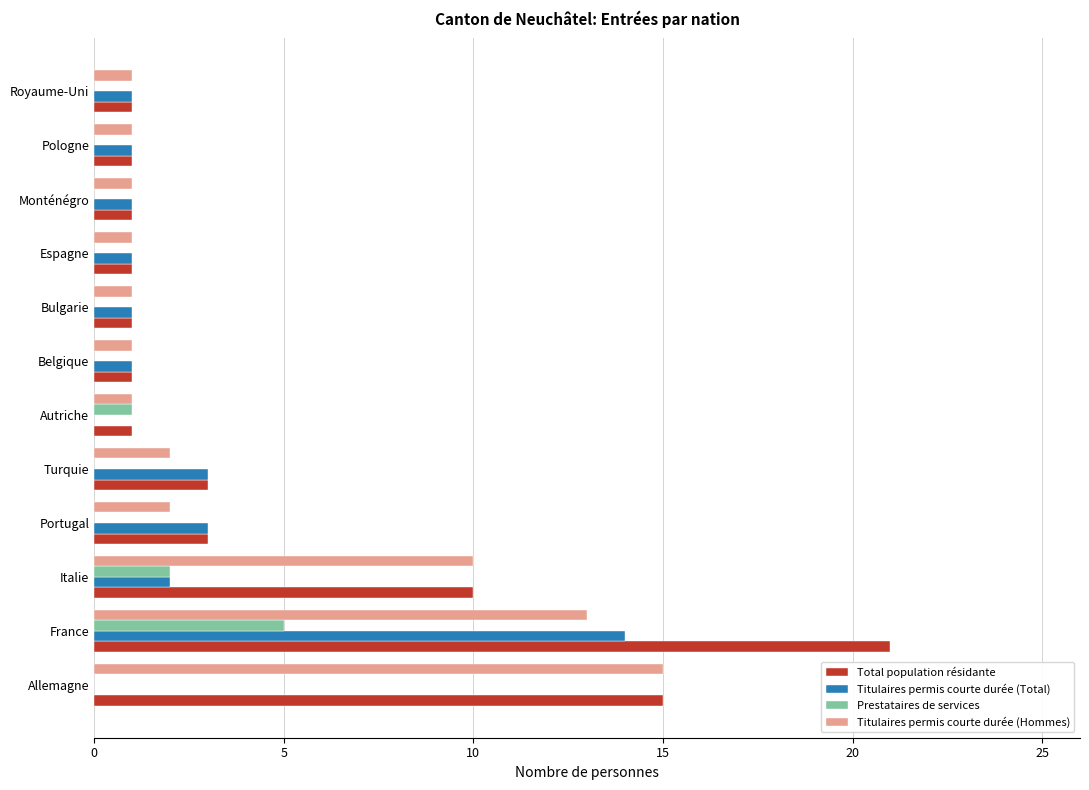

Is it true that Prestataires de services equals 0 at Allemagne?

True